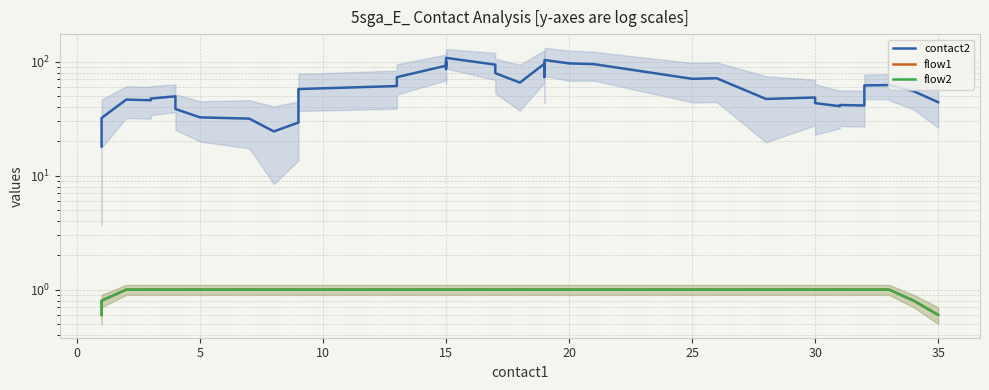

What is the value of the flow2 point at the 13th from the left?

1.0